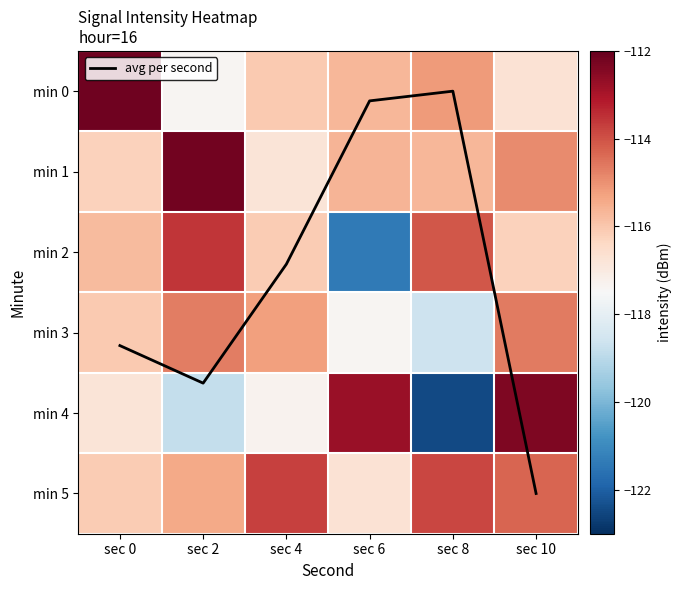

What is the minimum value for min 0?

-117.4